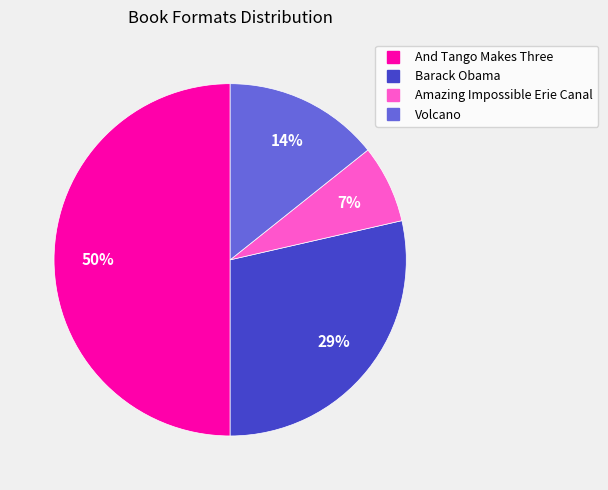

True or false: Amazing Impossible Erie Canal accounts for 7% of the total.

True